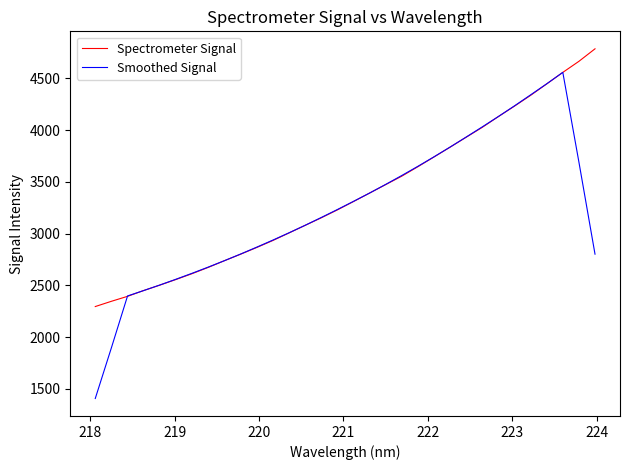

What is the minimum value for Spectrometer Signal?

2295.8